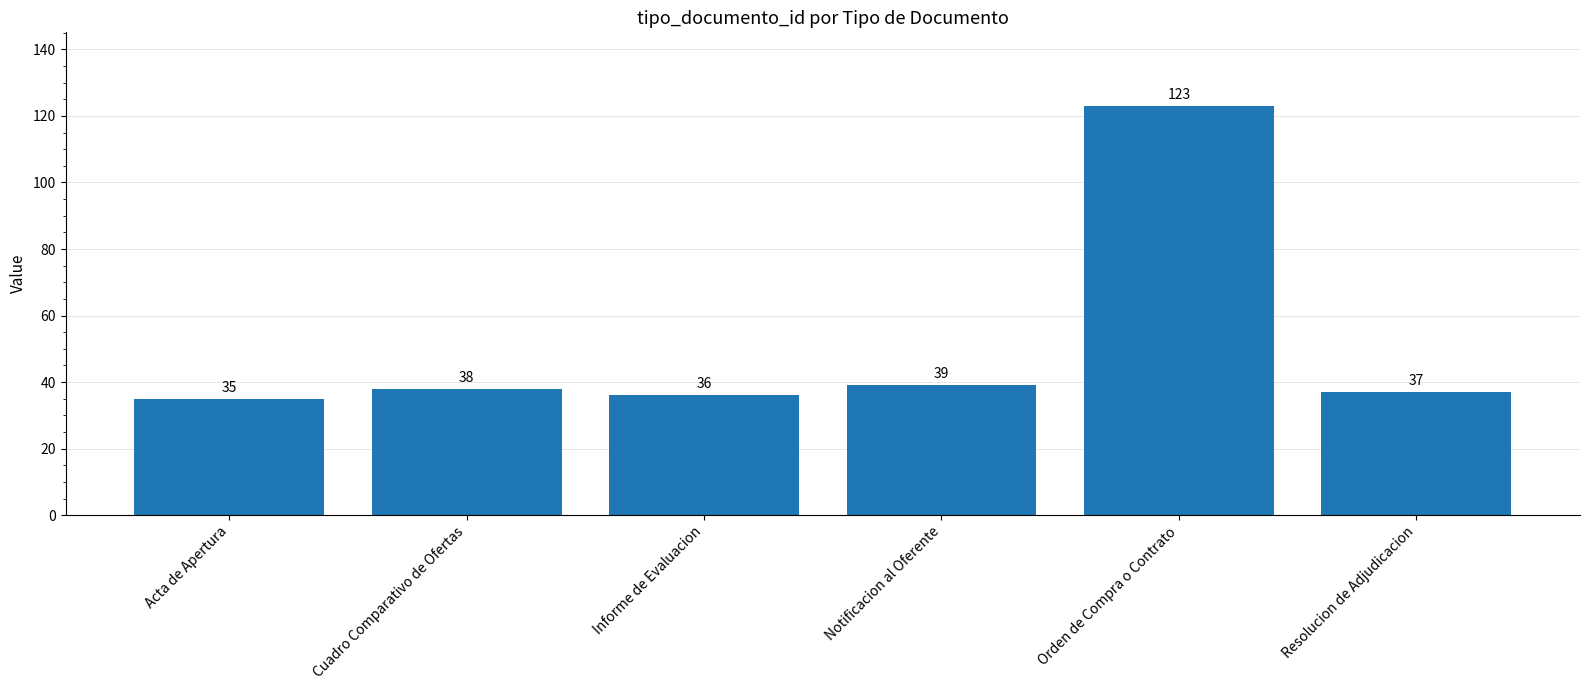

What position from the right is Cuadro Comparativo de Ofertas?

5